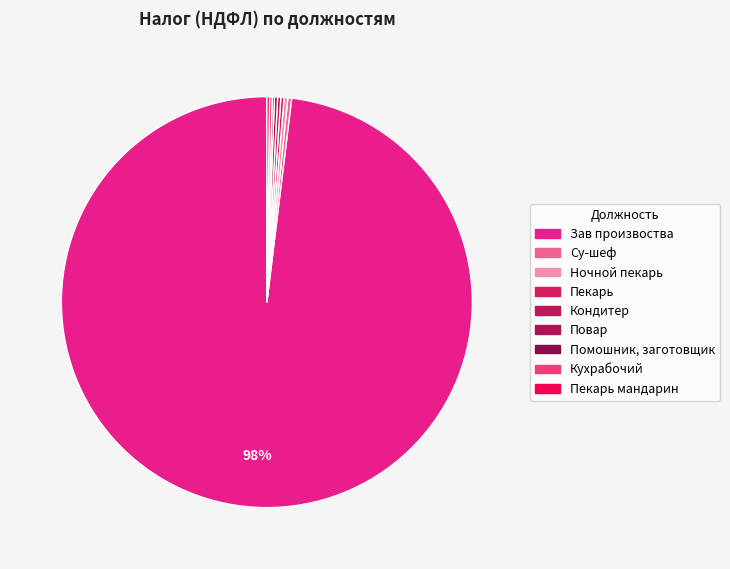

To the nearest percent, what is the average slice percentage?

11%